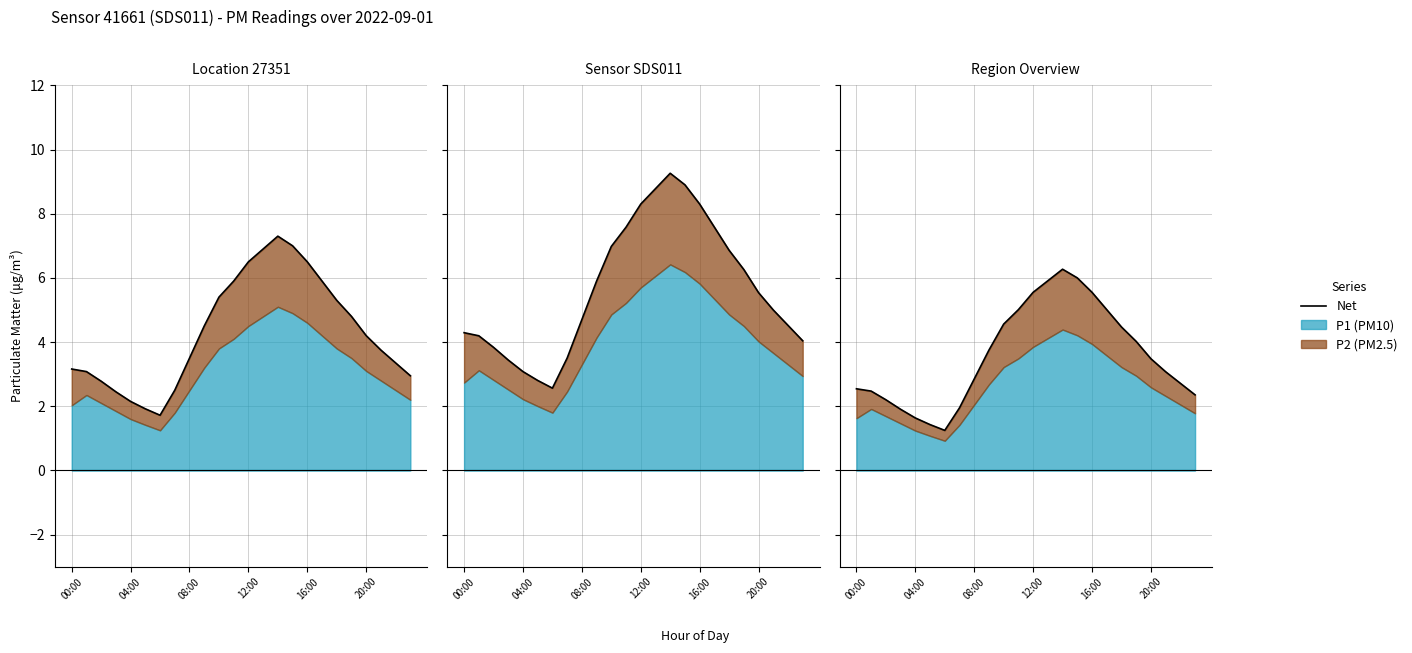

Approximately how many times larger is the value at 19 compared to 15?

0.7